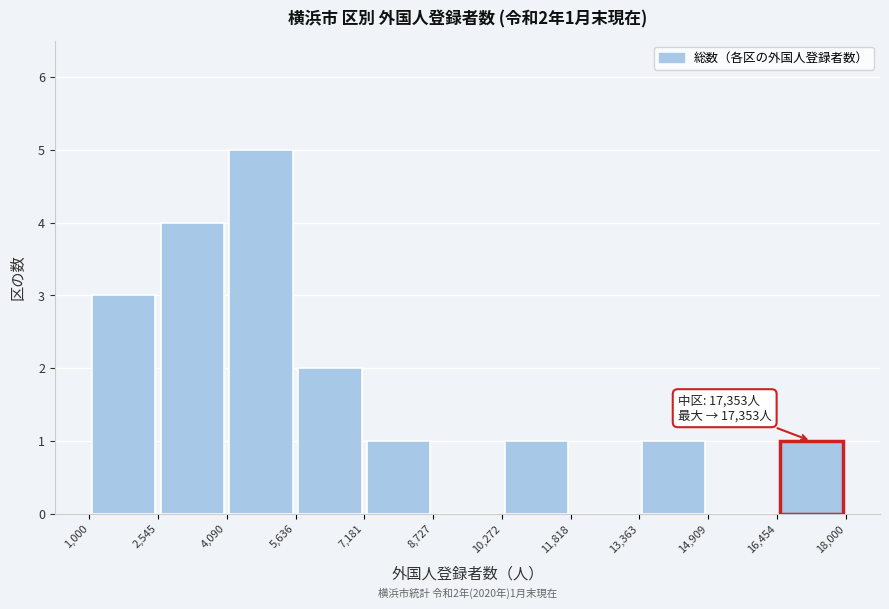

Which range on the x-axis has the tallest bar?

4,090 to 5,636